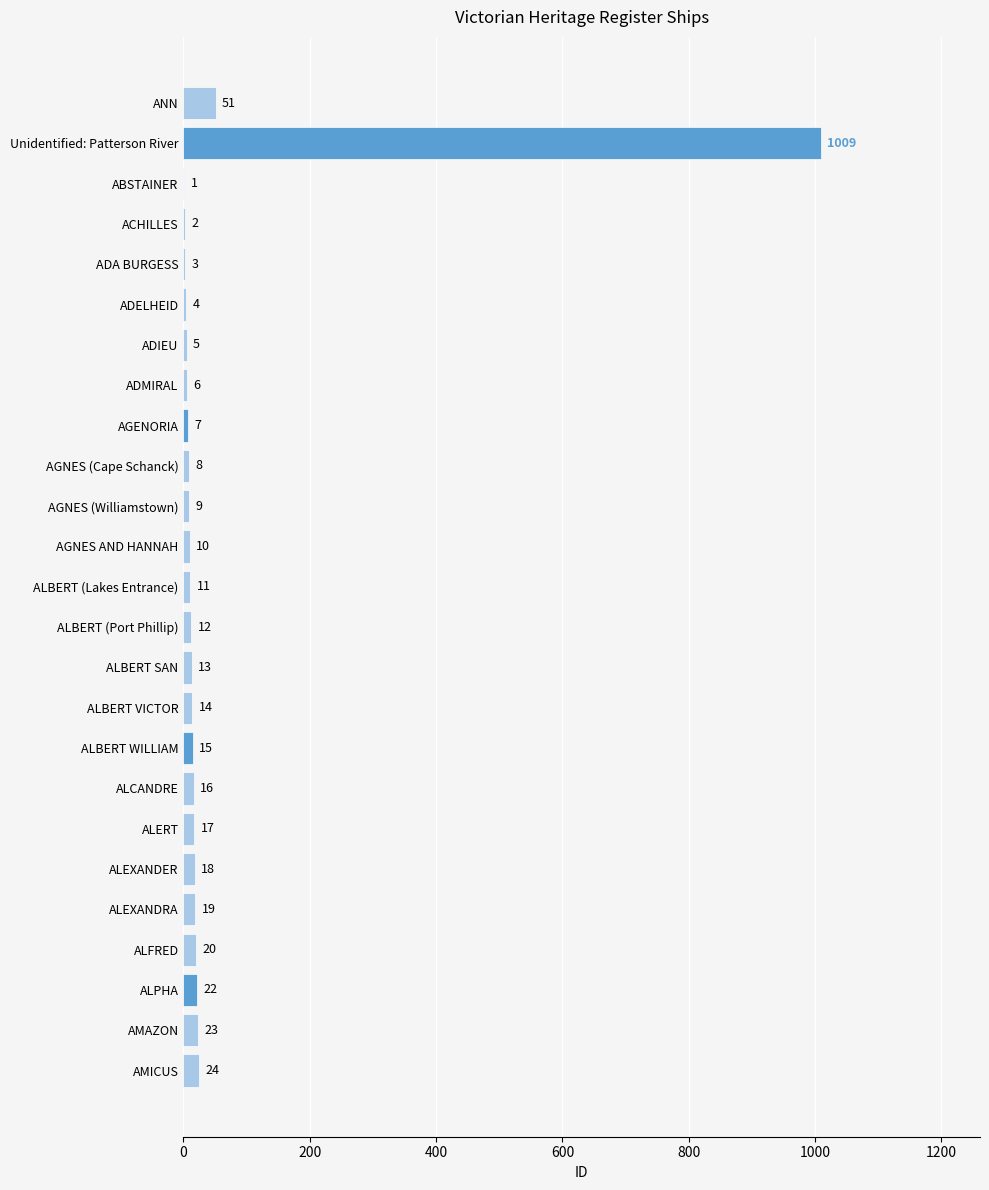

At which category does the chart reach its peak across all series?

Unidentified: Patterson River